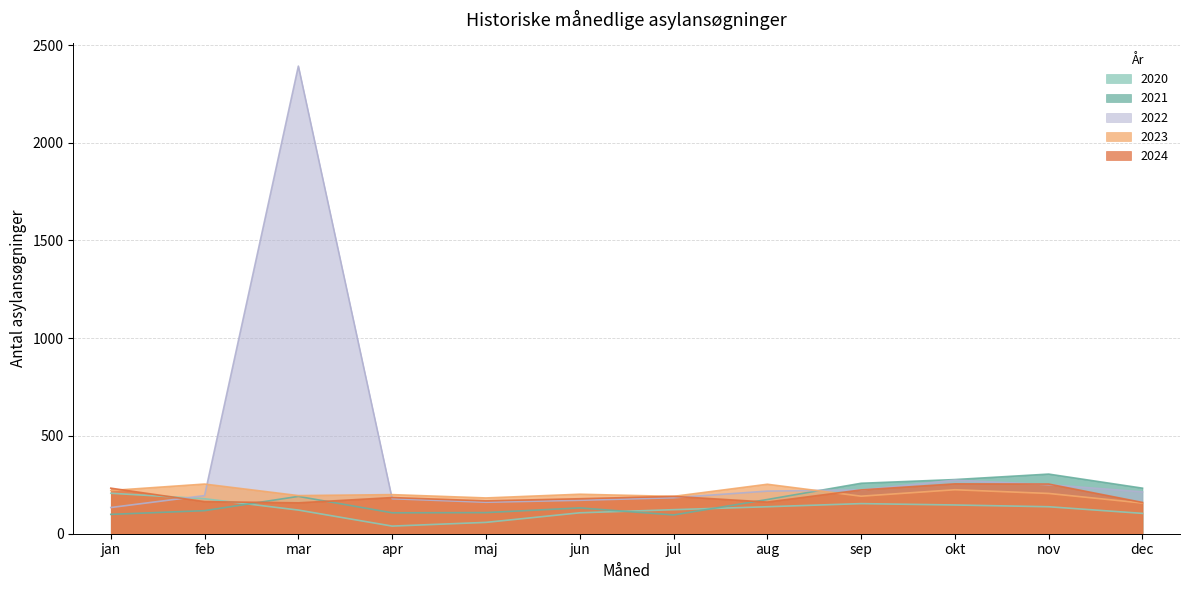

Where do 2022 and 2023 first cross each other?

feb and mar